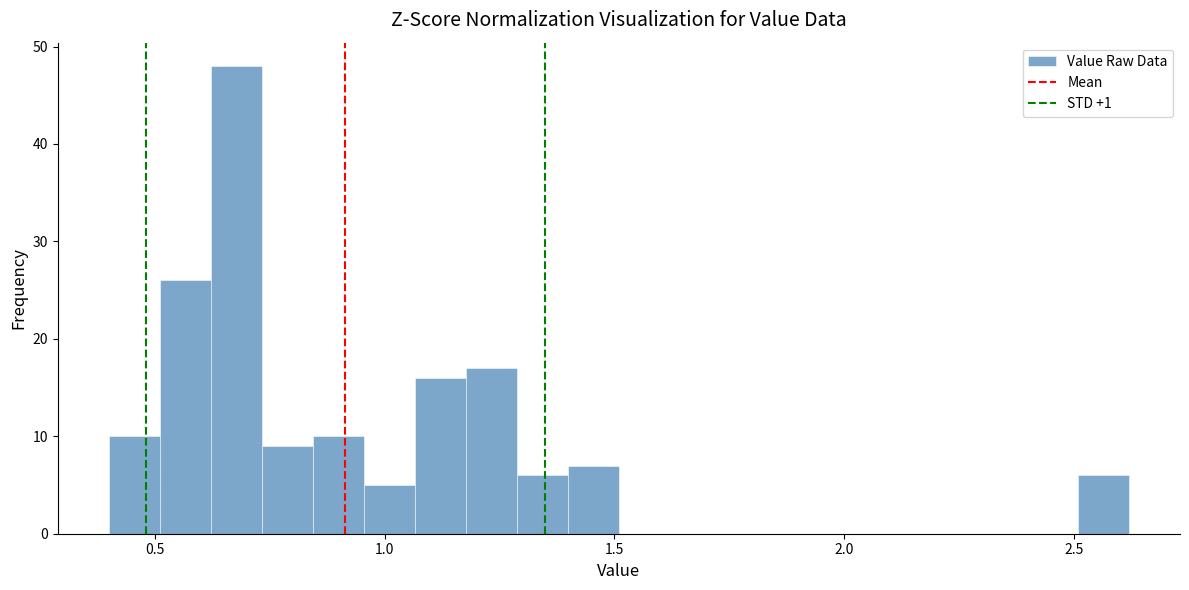

Read against the x-axis, roughly where is the centre of the tallest bar?

0.70